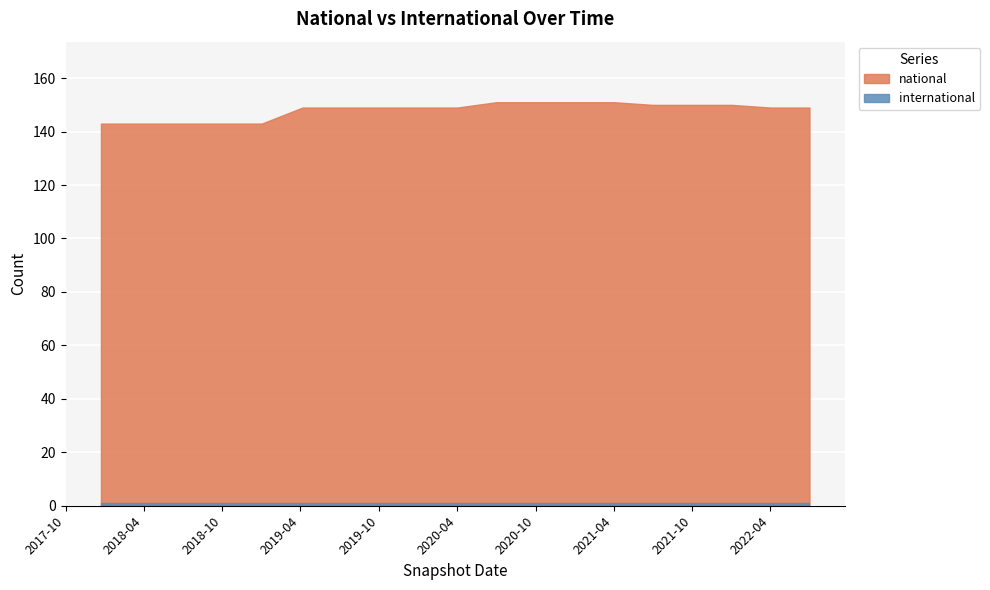

What is the maximum value for international?

1